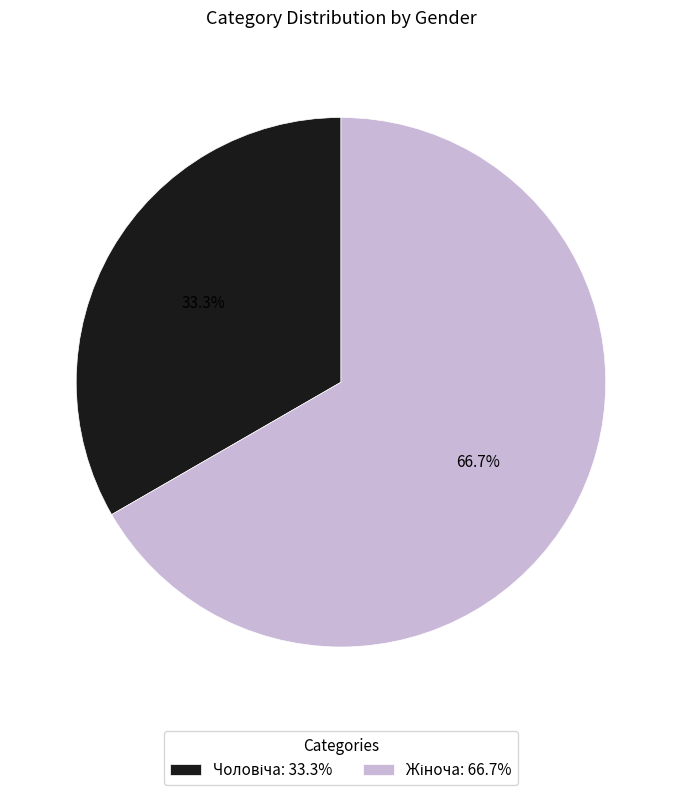

Is there any slice that represents more than half of the pie?

Yes